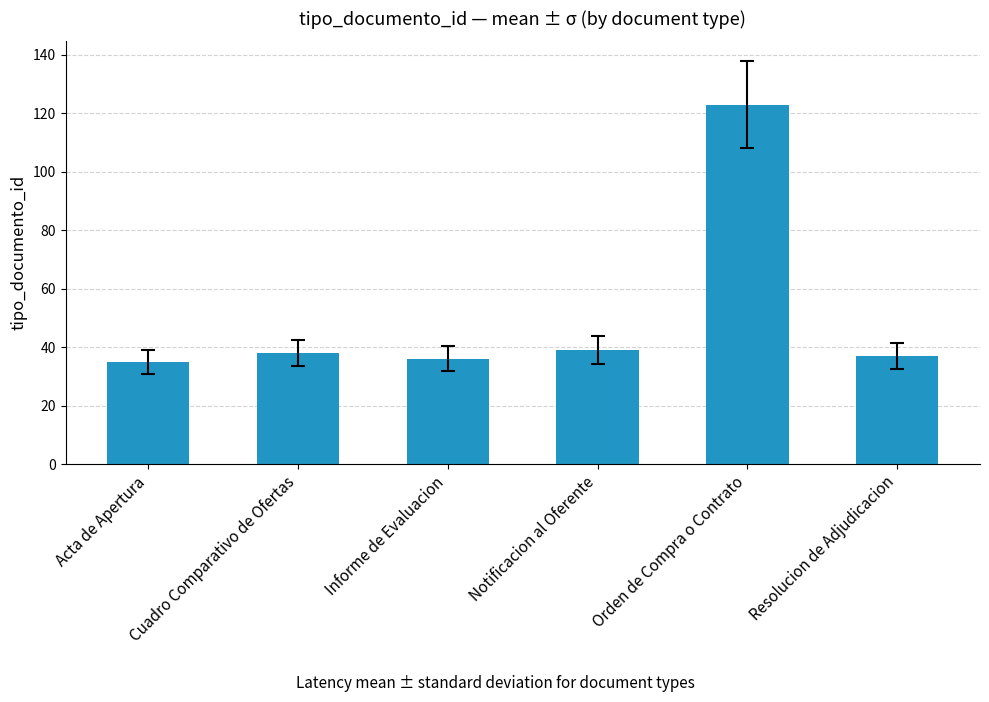

What is the maximum value shown in the chart?

123